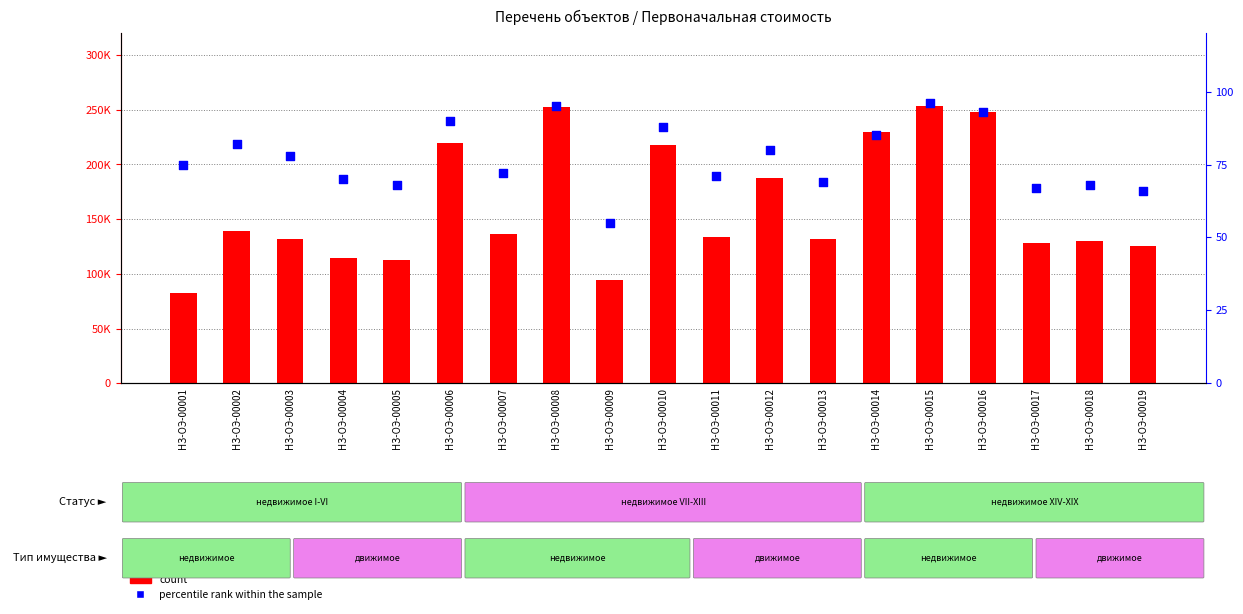

Which series has the largest Y range (max minus min)?

count